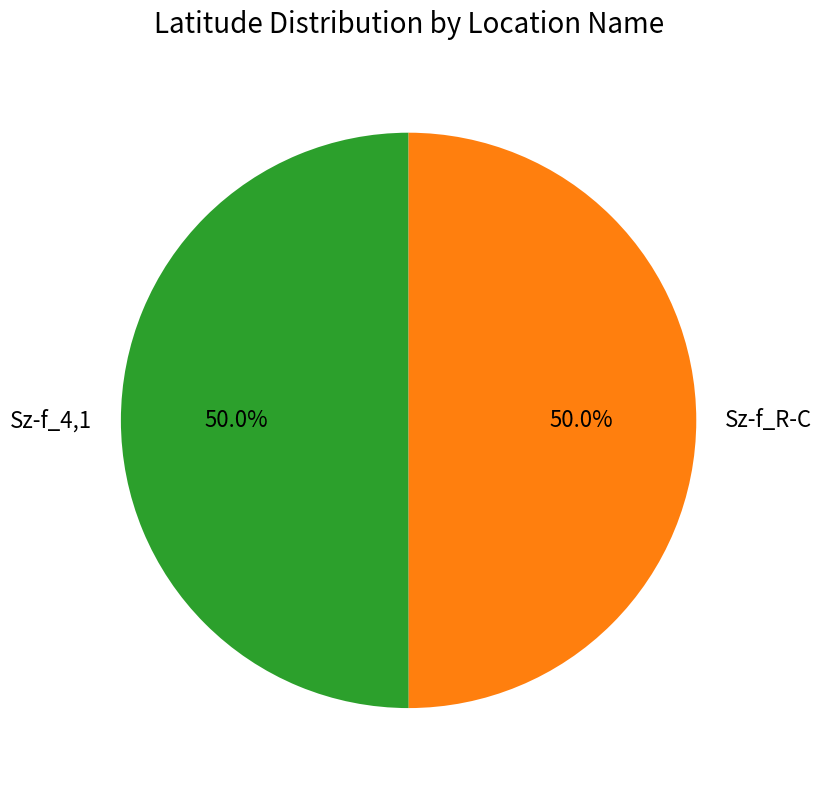

Approximately how many times larger is the value at Sz-f_4,1 compared to Sz-f_R-C?

1.0